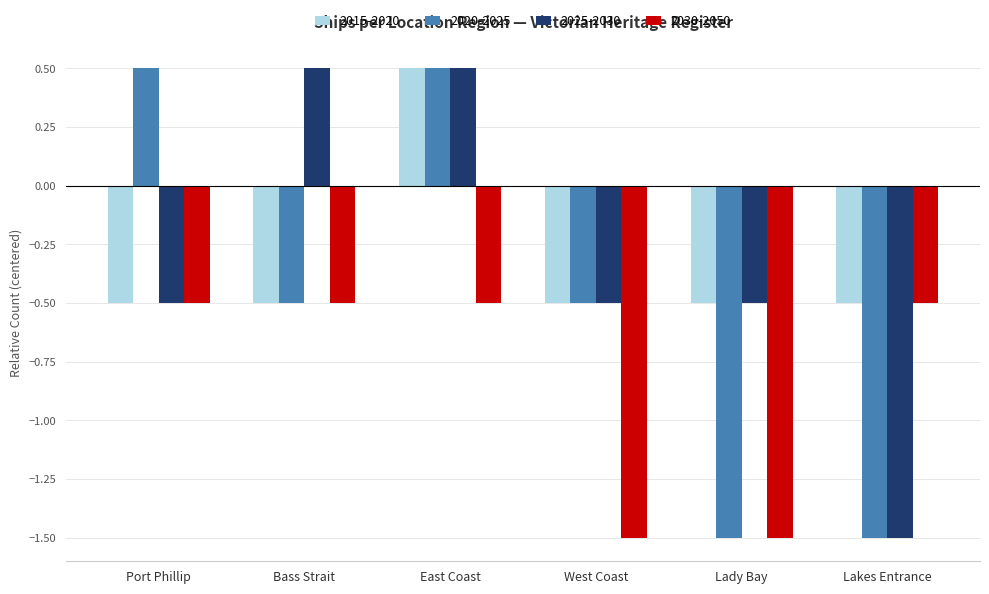

What is the smallest value displayed?

-1.5